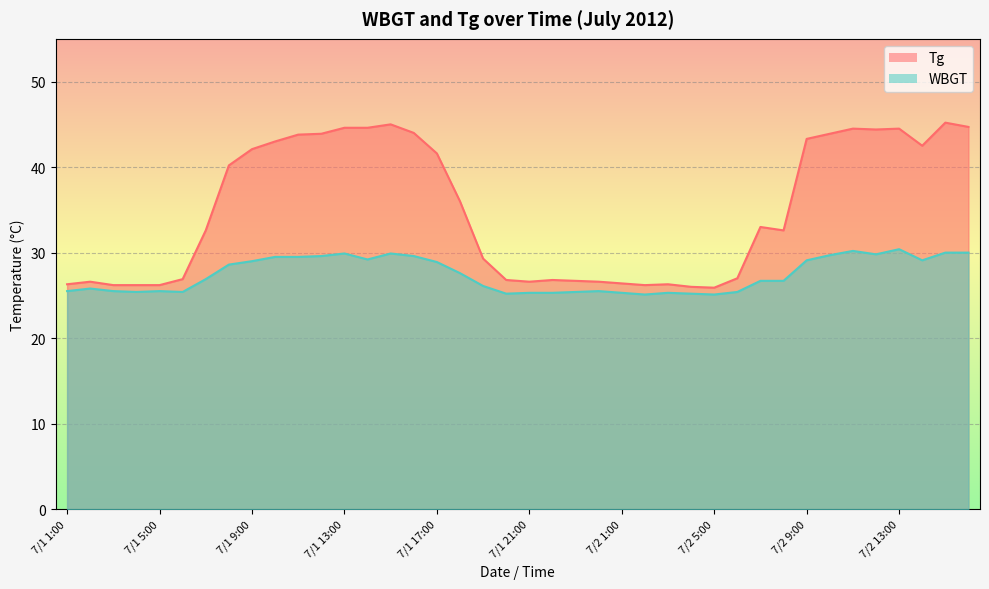

What is the smallest value displayed?

25.1